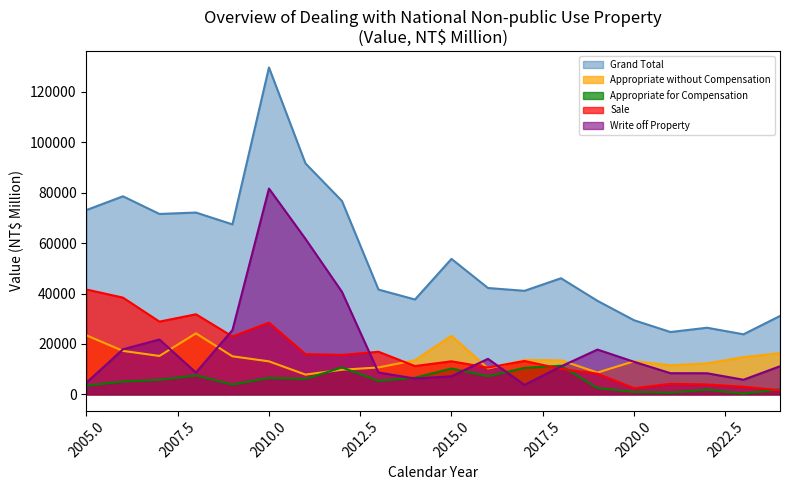

What are all the series names shown in the legend?

Grand Total, Appropriate without Compensation, Appropriate for Compensation, Sale, Write off Property